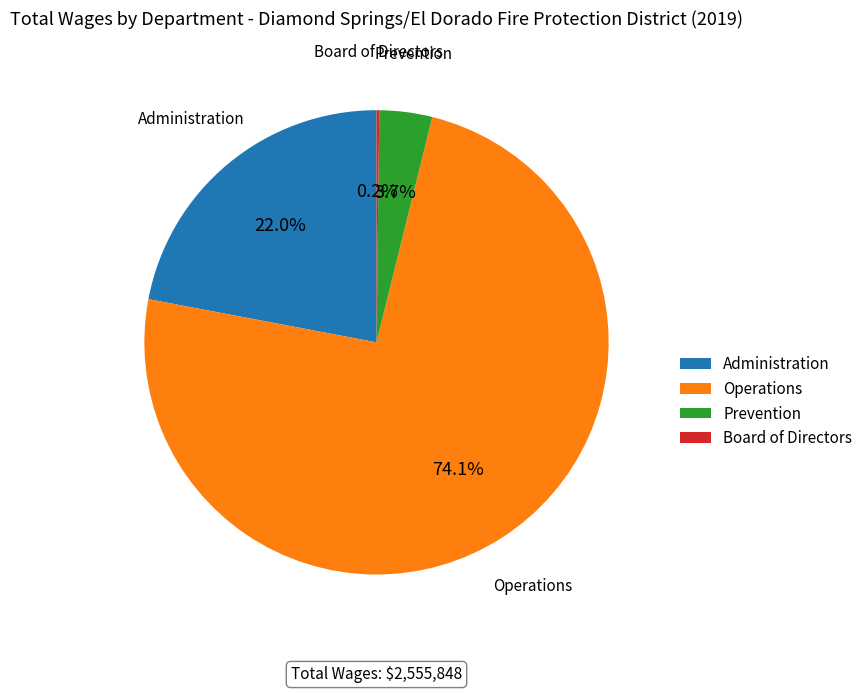

Approximately how many times larger is the value at Operations compared to Administration?

3.4